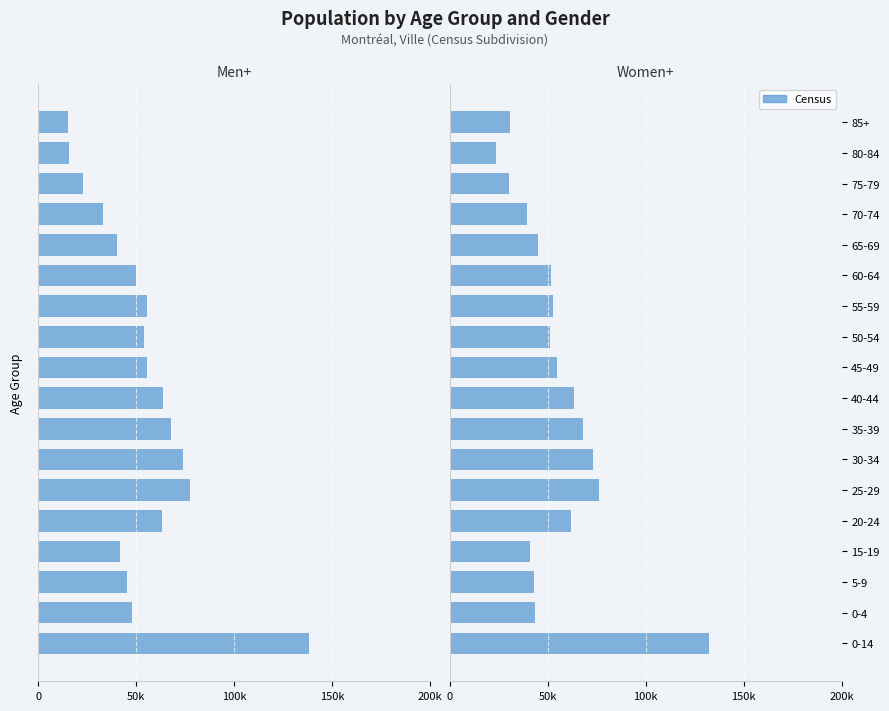

Which series has the widest spread of values?

Men+